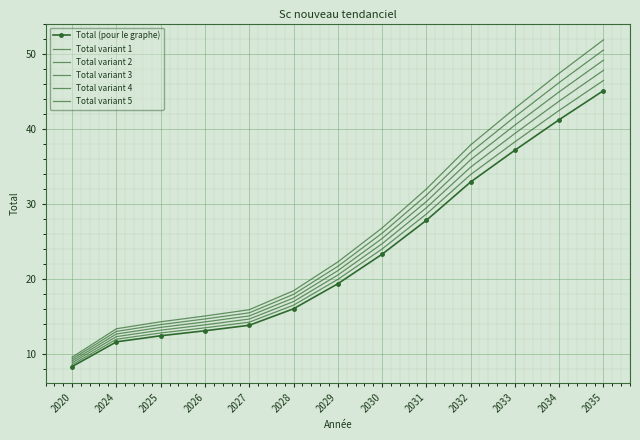

Which series has the largest total across all categories?

Total variant 5